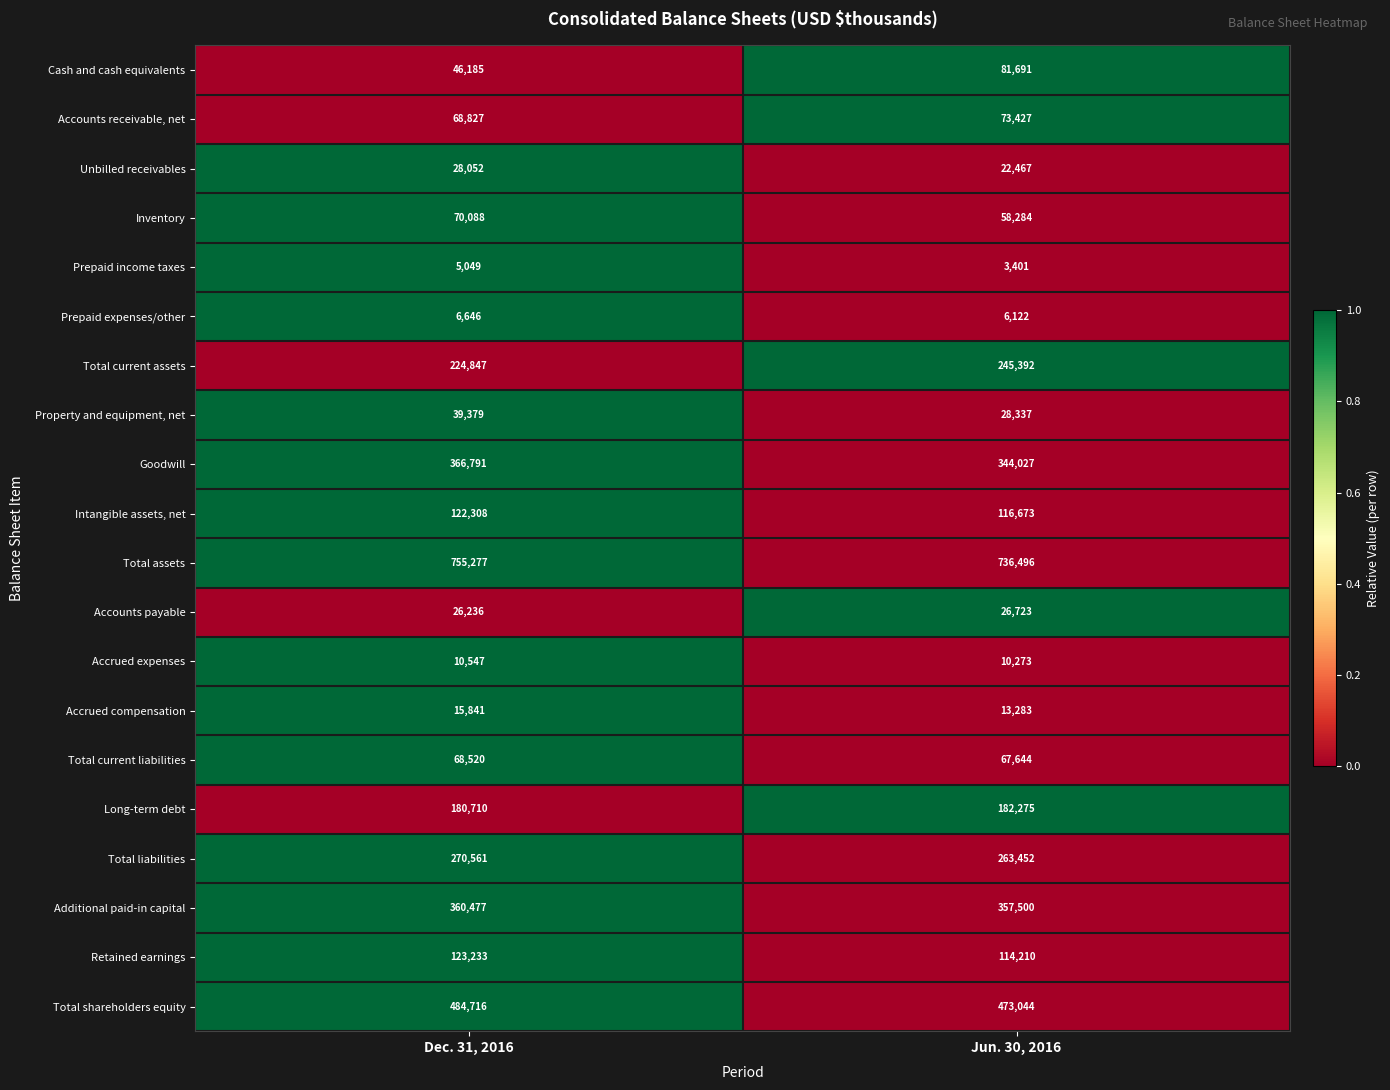

What is the sum of the Goodwill values at Jun. 30, 2016 and Dec. 31, 2016?

710818